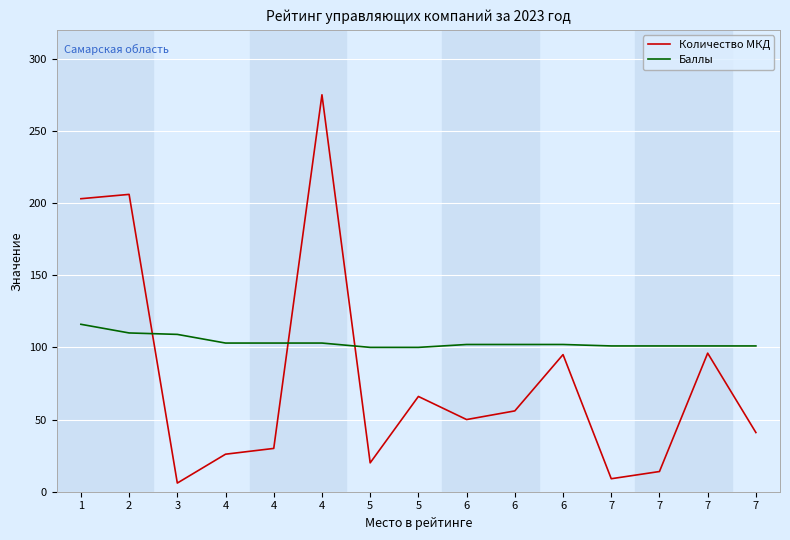

Reading left to right, extract all data points from this chart.

Количество МКД: 203	206	6	26	30	275	20	66	50	56	95	9	14	96	41
Баллы: 116	110	109	103	103	103	100	100	102	102	102	101	101	101	101